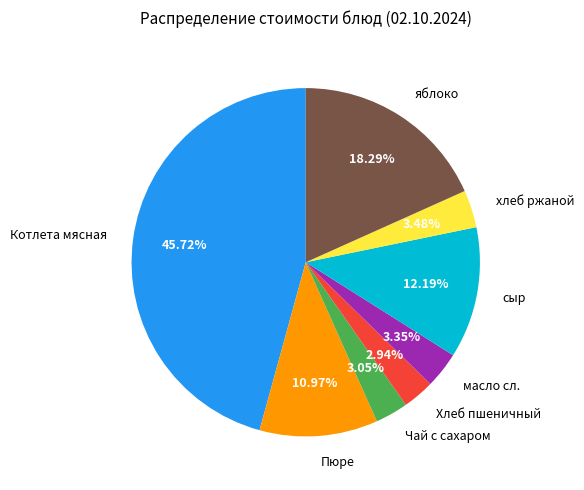

Between Котлета мясная and Пюре, which is larger?

Котлета мясная